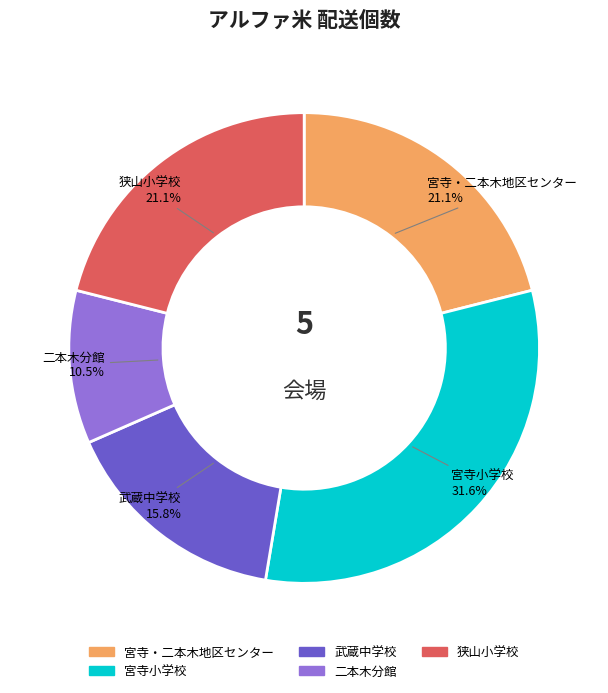

Which slice is the largest?

宮寺小学校